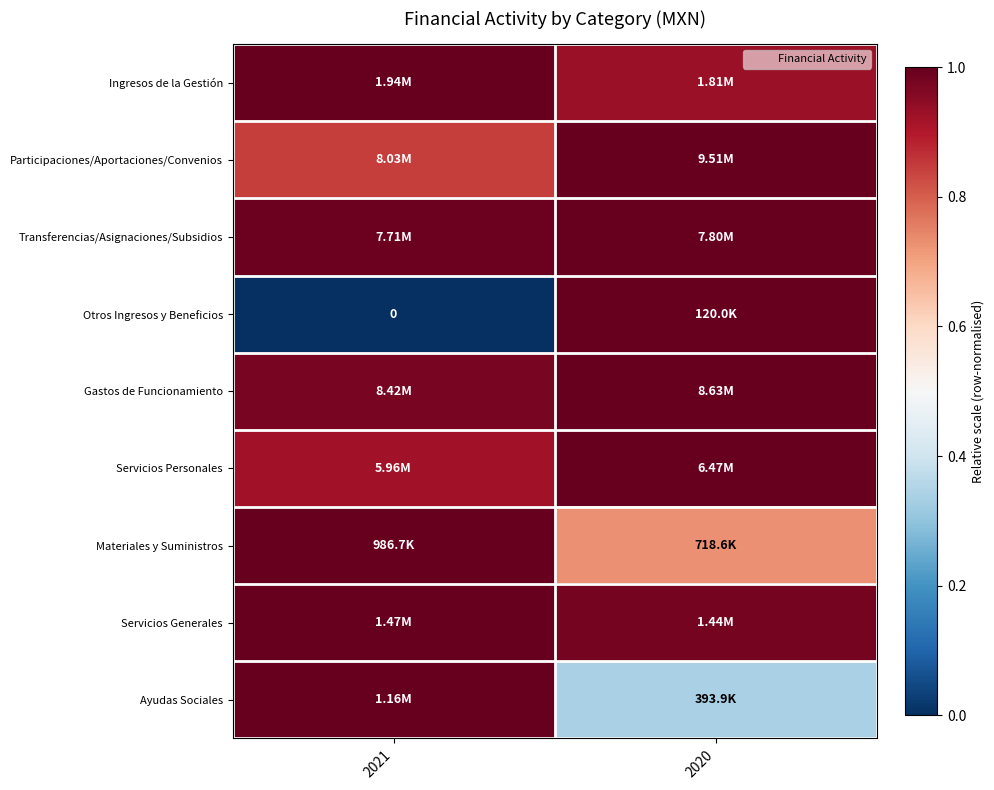

At which category is the sum across all series the highest?

2020